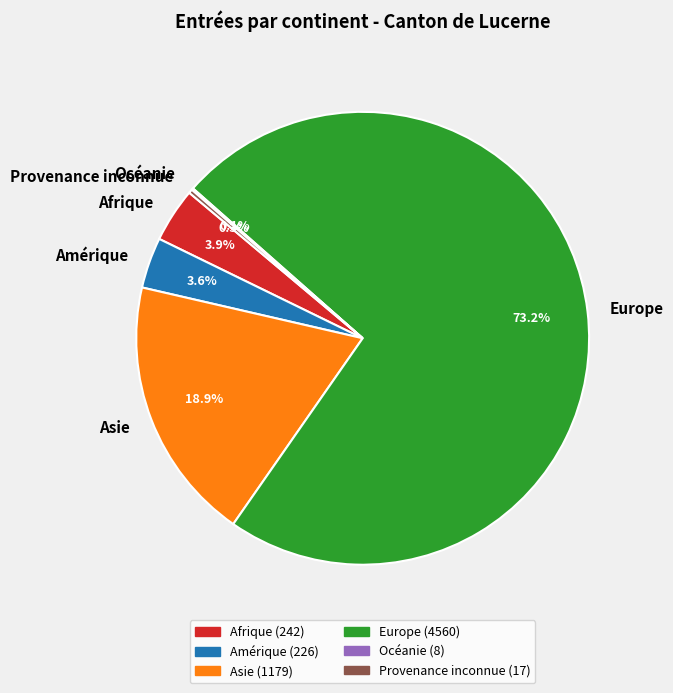

What portion of the pie excludes Amérique?

96.4%